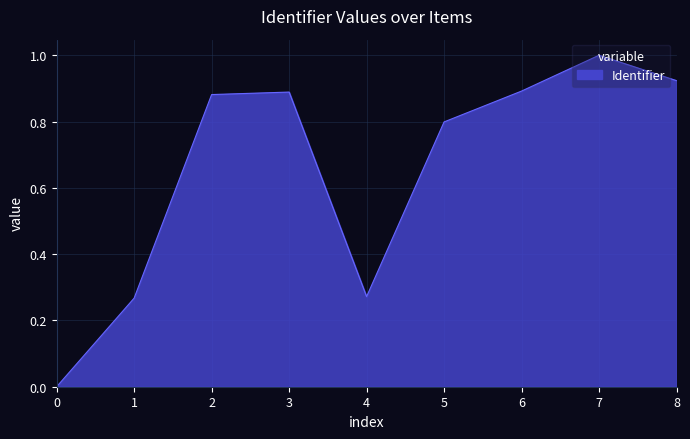

How many categories are shown in the chart?

9